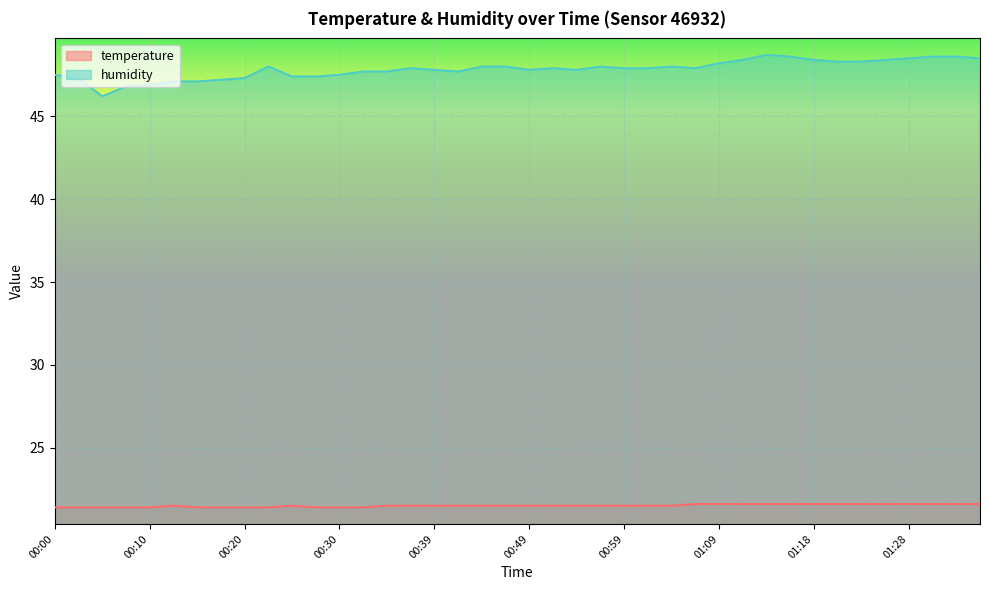

In temperature, how many points are higher than both neighbors (excluding endpoints)?

2